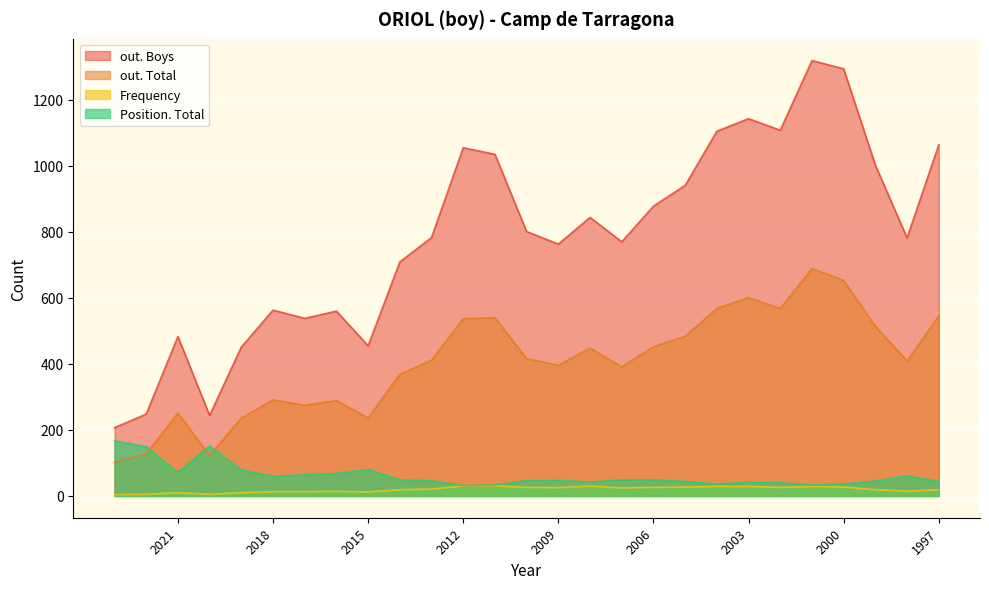

What is the total value across all series at 2006?

1432